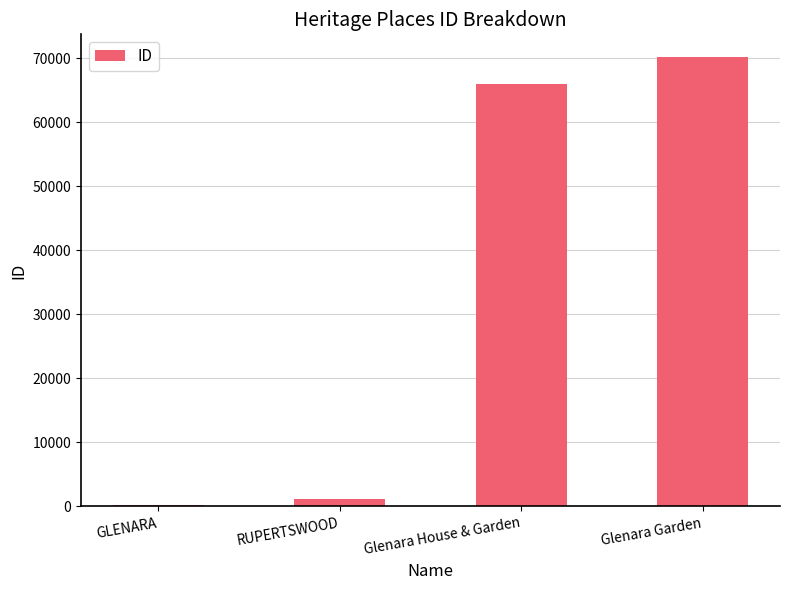

Reading left to right, transcribe all the data shown in this chart.

GLENARA=177	RUPERTSWOOD=1133	Glenara House & Garden=65915	Glenara Garden=70218